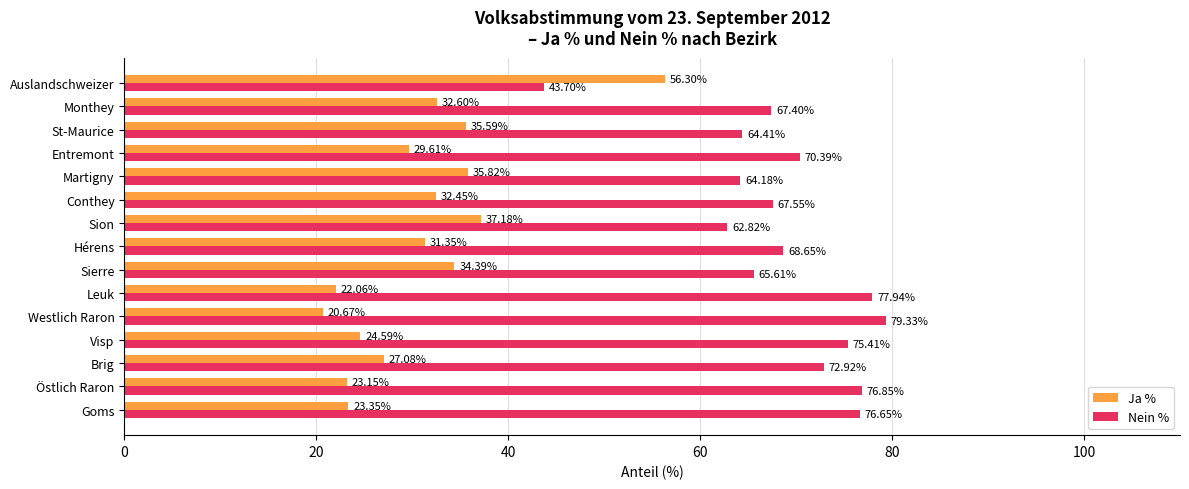

Where is Ja % nearest to the value 38?

Sion